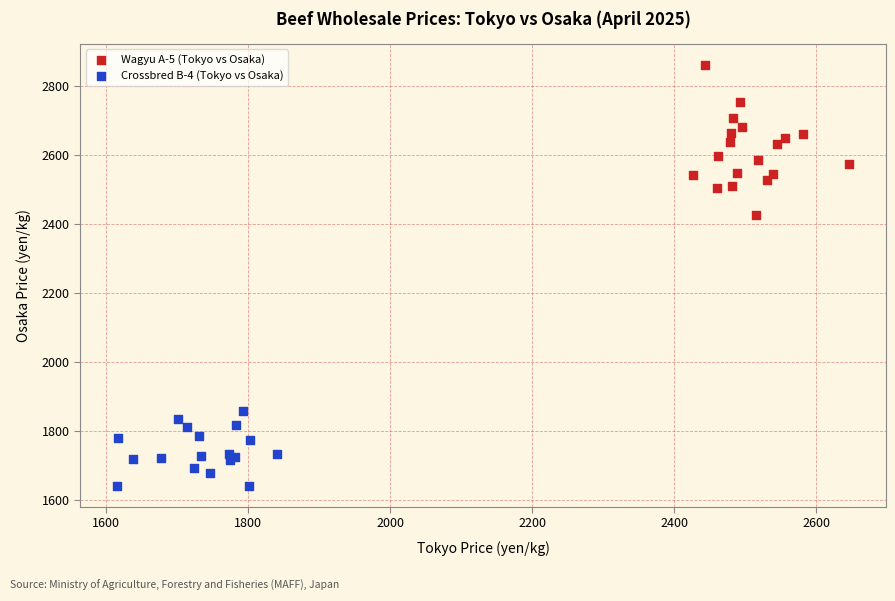

Which series reaches the maximum Y coordinate?

Wagyu A-5 (Tokyo vs Osaka)